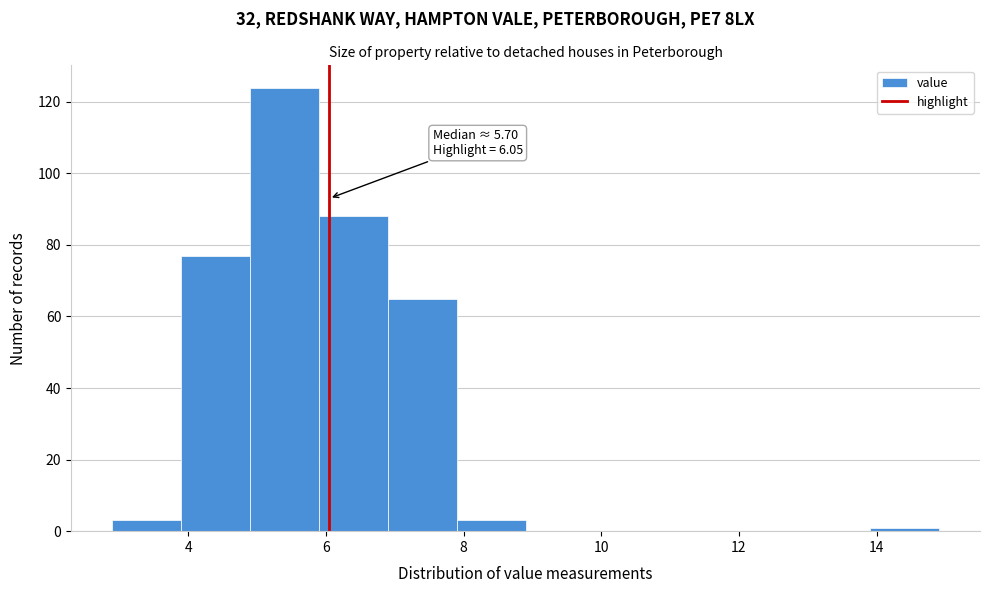

Which range on the x-axis has the tallest bar?

4.9 to 5.9